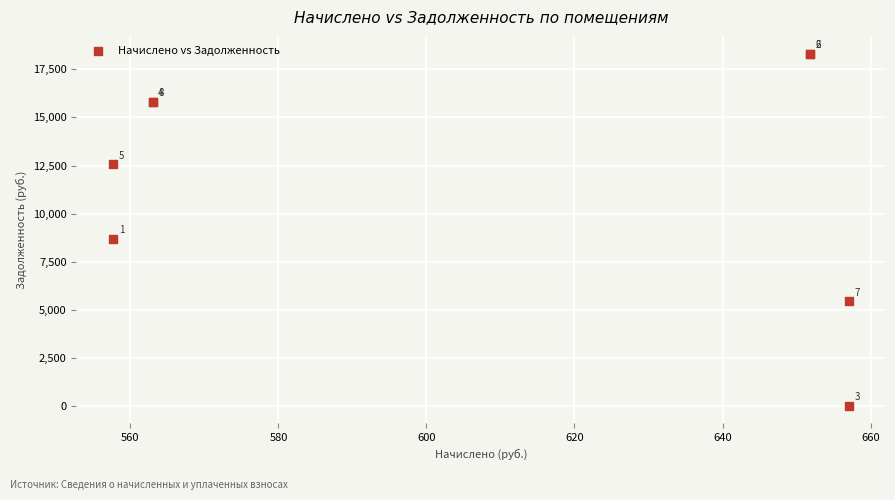

What Y value in the scatter plot is closest to 9162?

8678.7